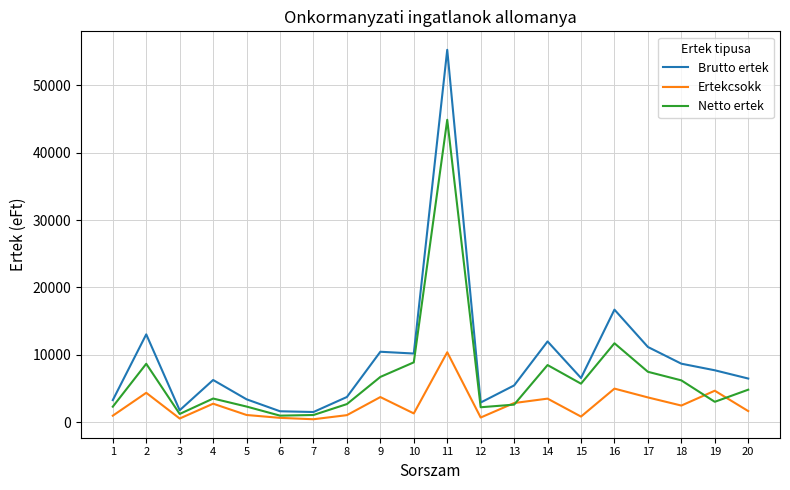

Between 7 and 20, which series saw the biggest shift?

Brutto ertek